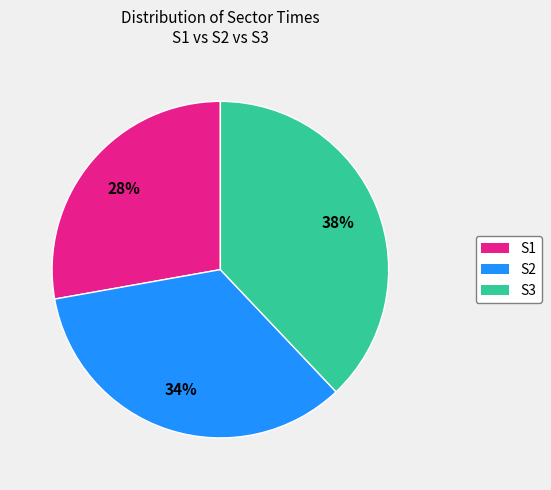

Do S3 and S2 together represent more than half of the pie?

Yes